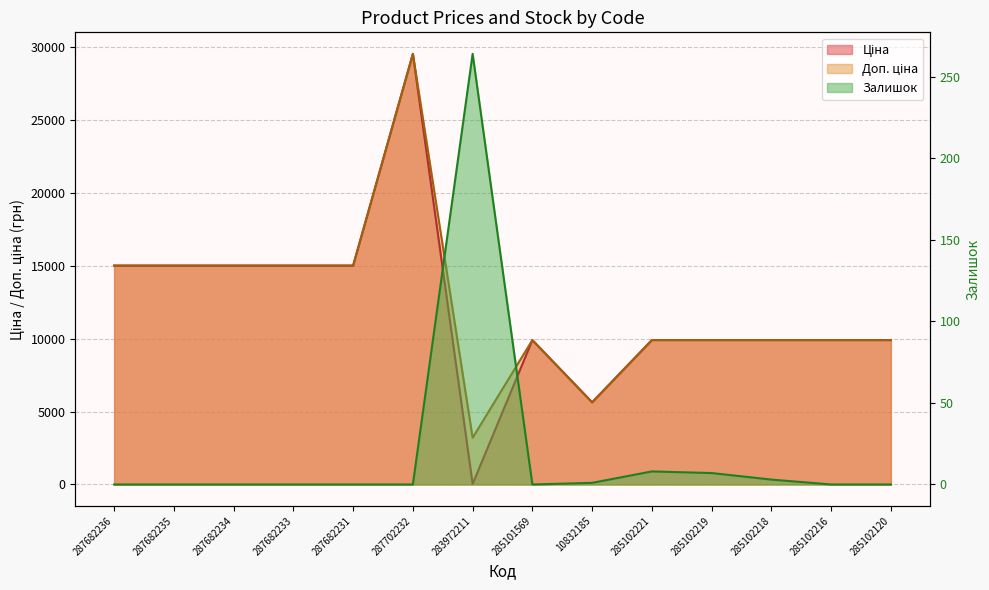

Rank the series by their maximum value, from highest to lowest.

Ціна, Доп. ціна, Залишок